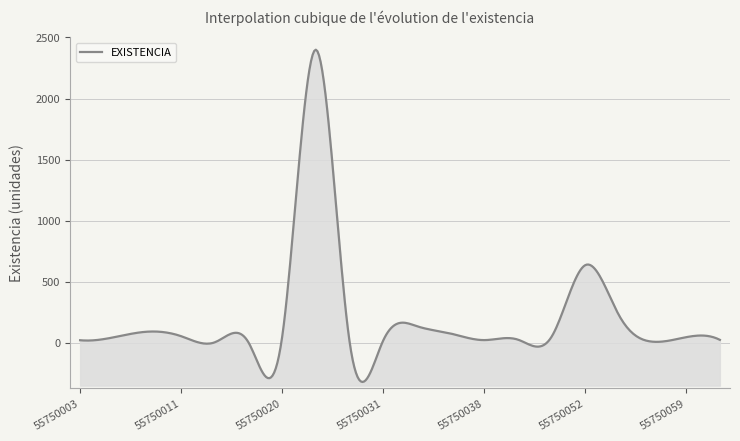

What is the sum of the values at 55750020 and 55750038?

66